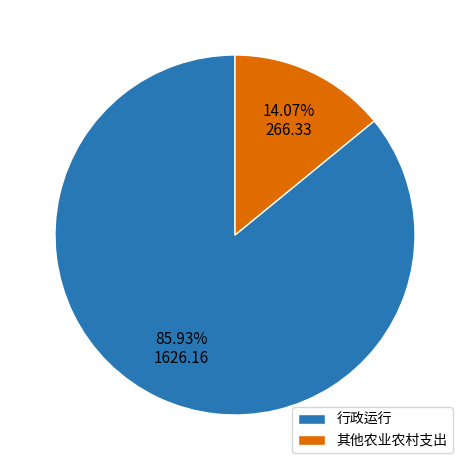

What is the smallest slice in the pie chart?

其他农业农村支出